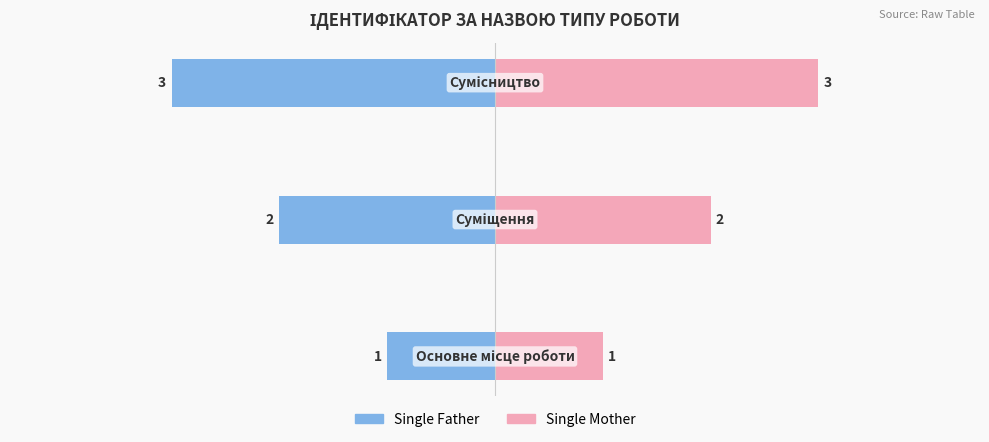

True or false: Single Mother has a value of 4 at 1.

False